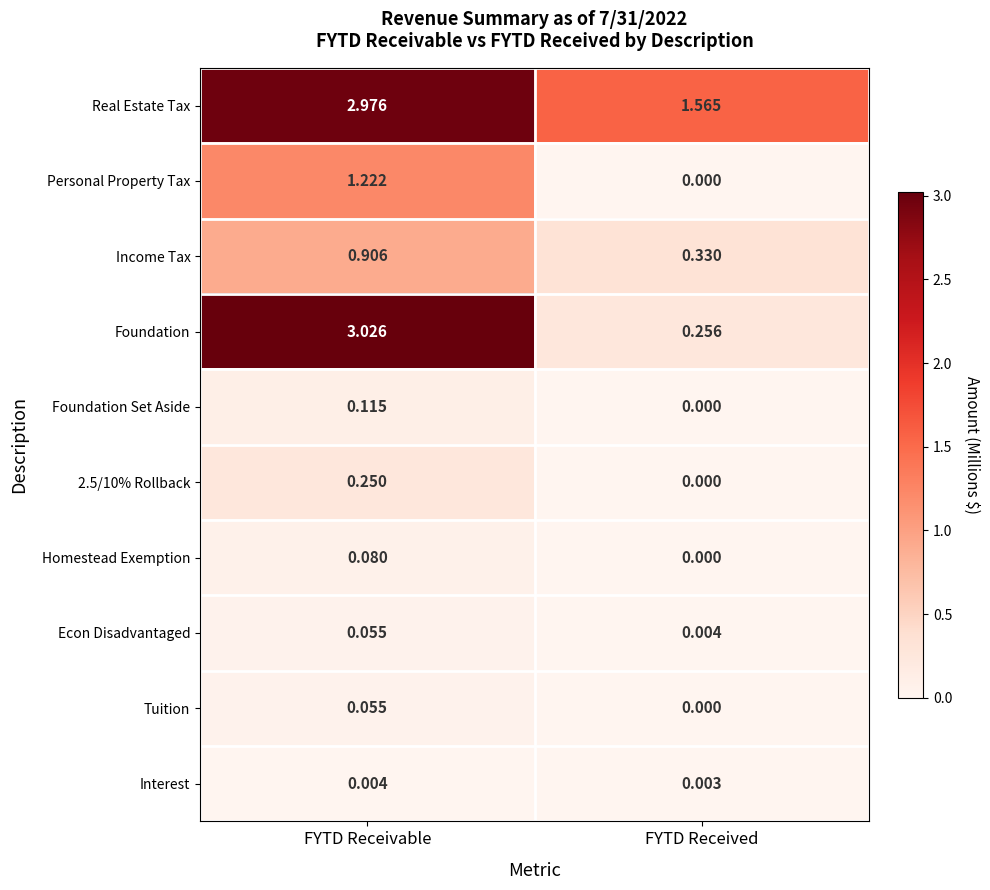

Is the value of Foundation Set Aside at FYTD Received greater than the value of Foundation at FYTD Receivable?

No